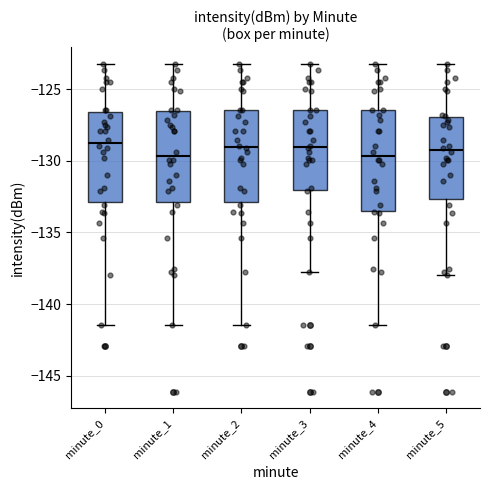

Comparing the boxes themselves (not the whiskers), which one is the tallest?

minute_4